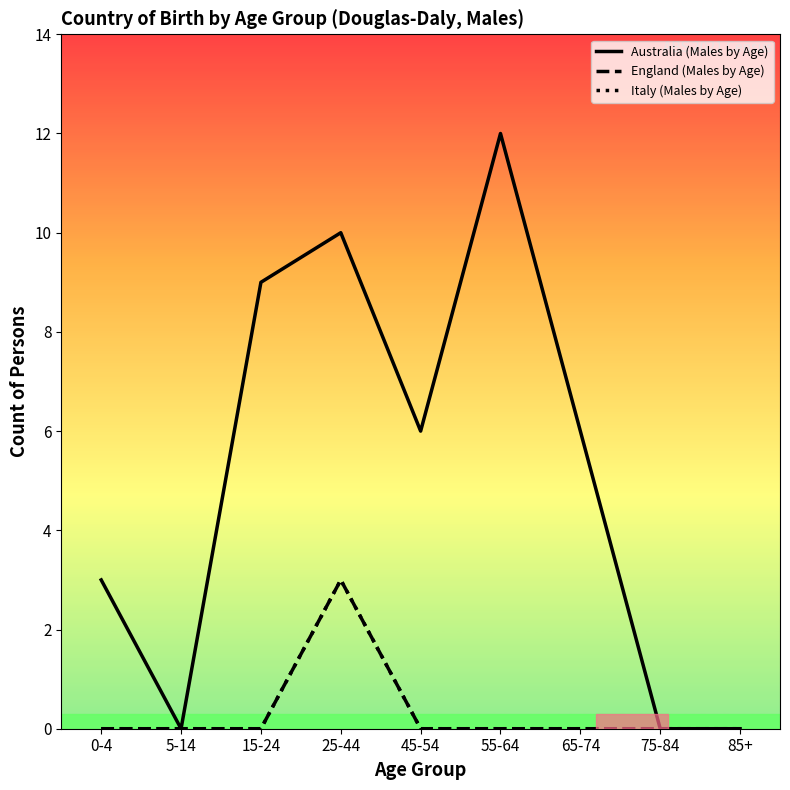

Does the chart display data point markers on the line(s)?

No